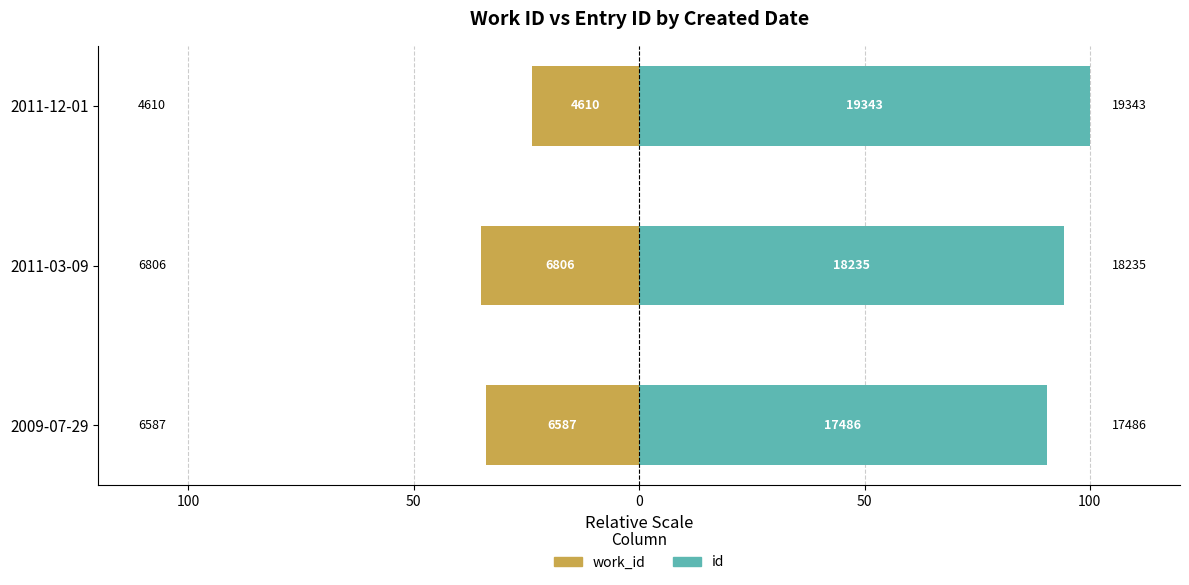

How many values in the id series exceed 94?

2